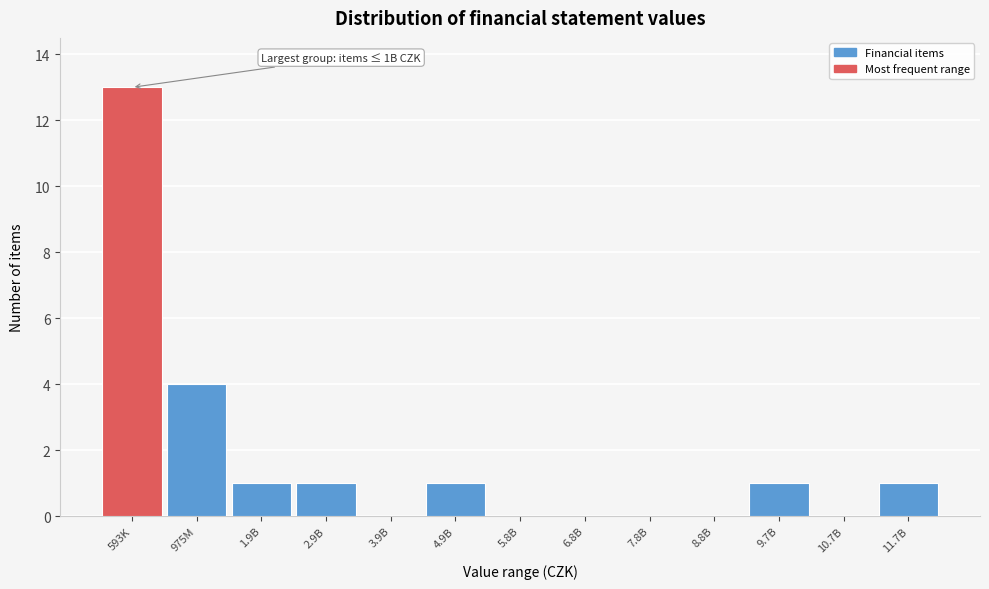

Reading left to right, transcribe all the data shown in this chart.

593K=13	975M=4	1.9B=1	2.9B=1	3.9B=0	4.9B=1	5.8B=0	6.8B=0	7.8B=0	8.8B=0	9.7B=1	10.7B=0	11.7B=1